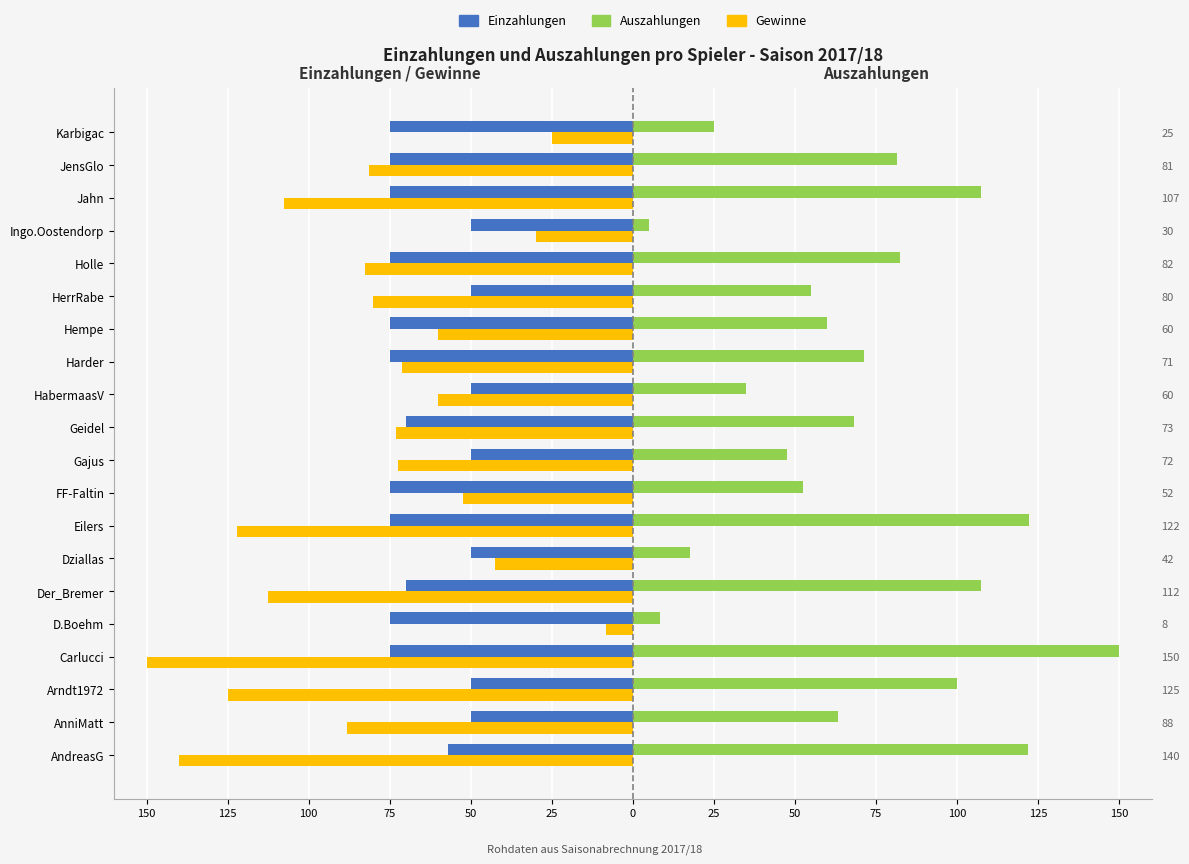

Is the value of Gewinne at Carlucci greater than the value of Einzahlungen at JensGlo?

No